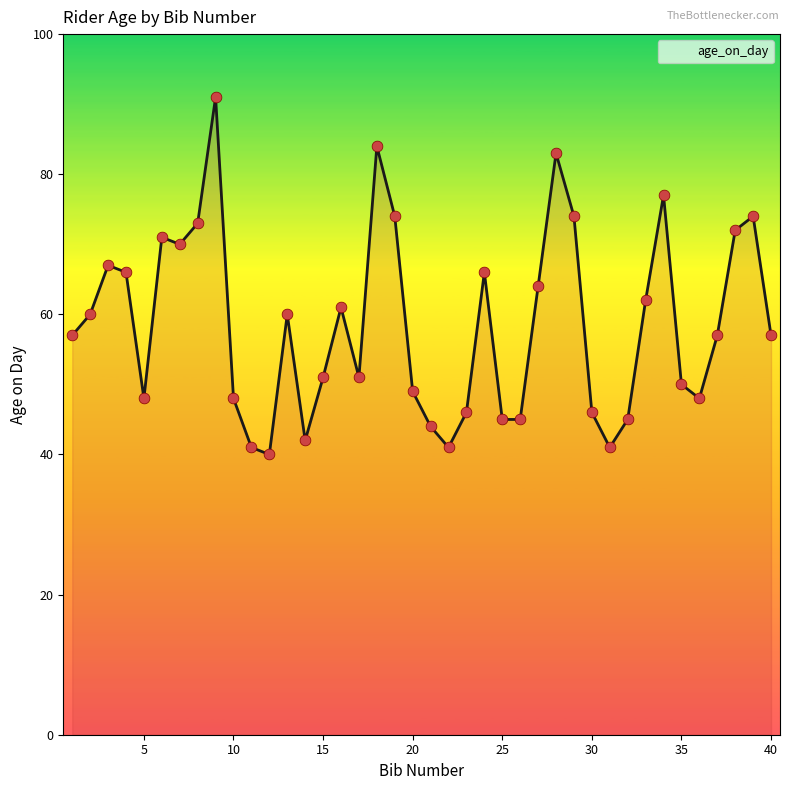

What is the minimum value shown in the chart?

40